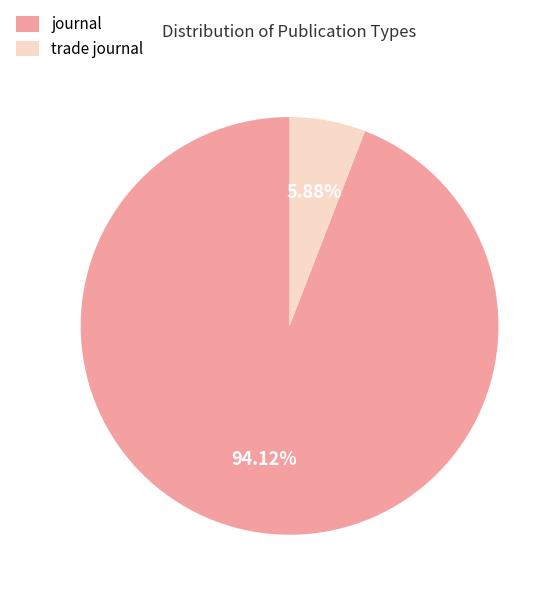

Which has a higher value, journal or trade journal?

journal